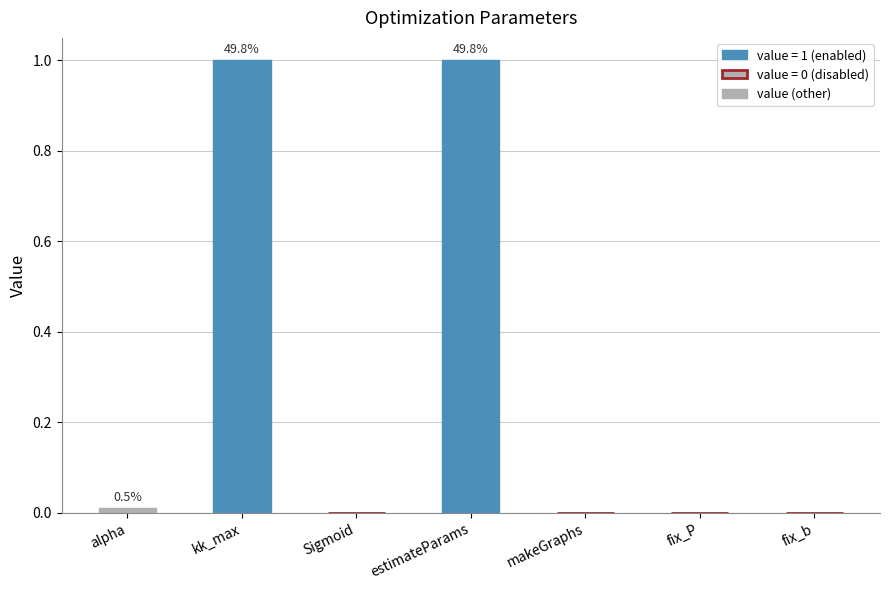

What is the greatest value displayed?

1.0